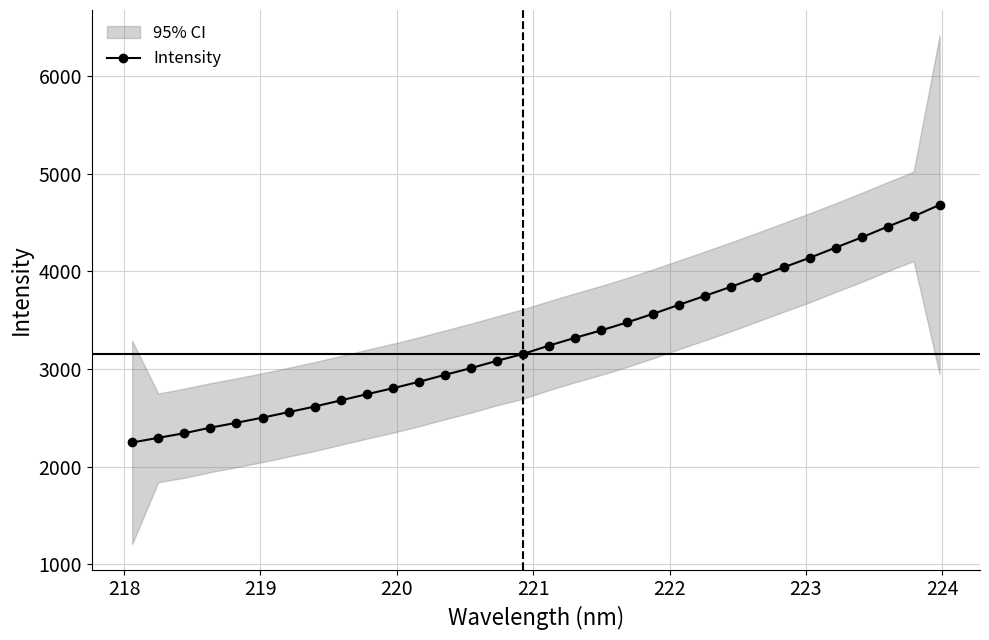

What is the highest value of the Intensity series?

4680.8